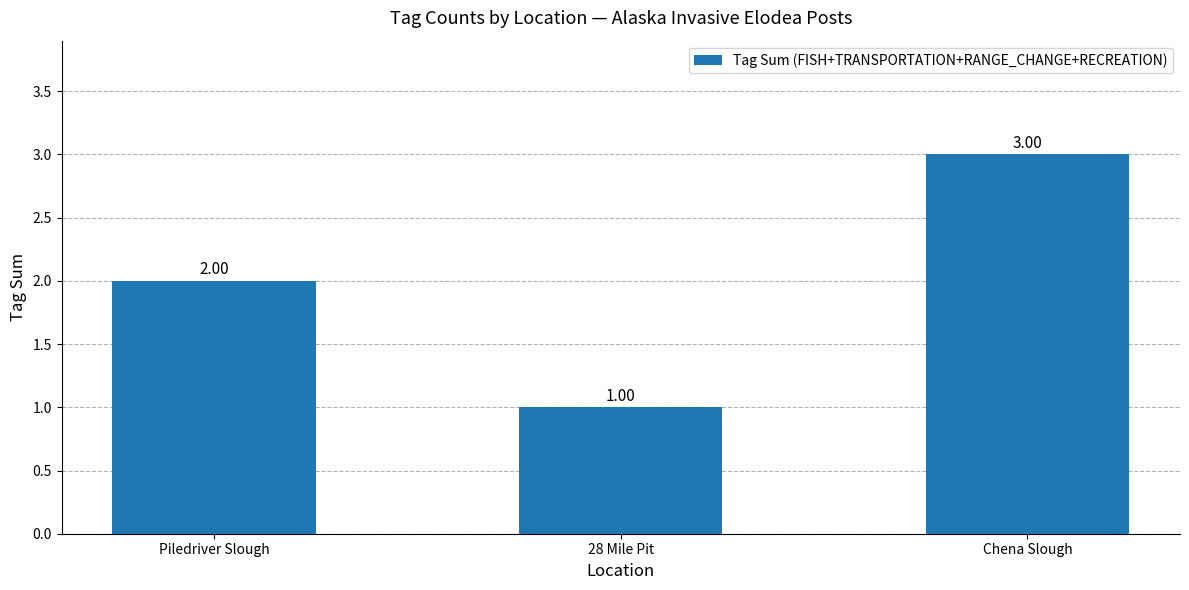

Are the bars grouped side by side (vs. stacked)?

No